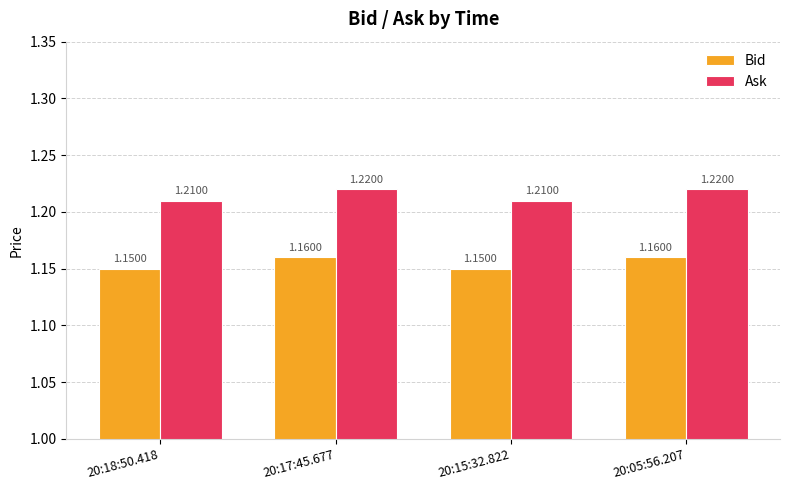

Is the value of Ask at 20:18:50.418 greater than the value of Bid at 20:15:32.822?

Yes